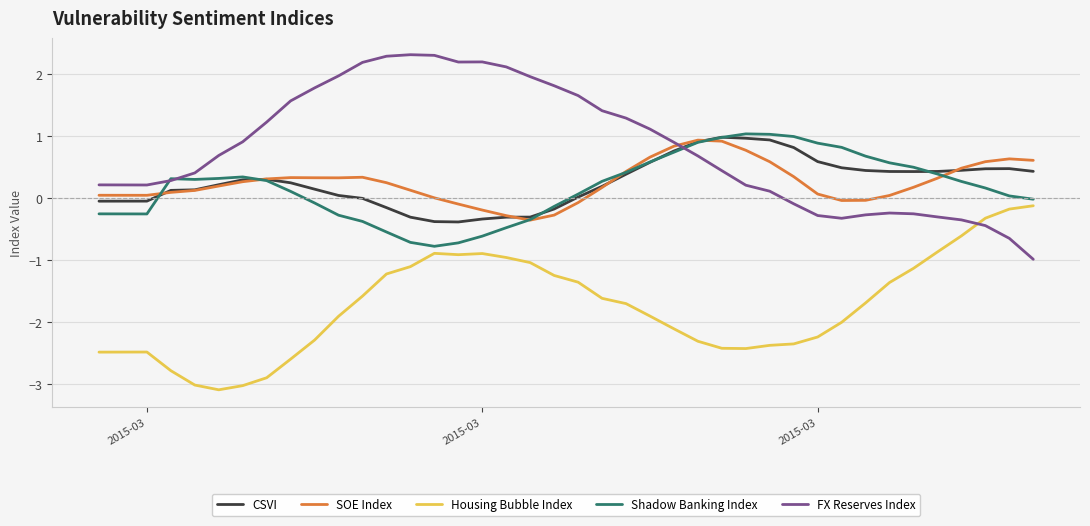

Does the chart have visible grid lines?

Yes